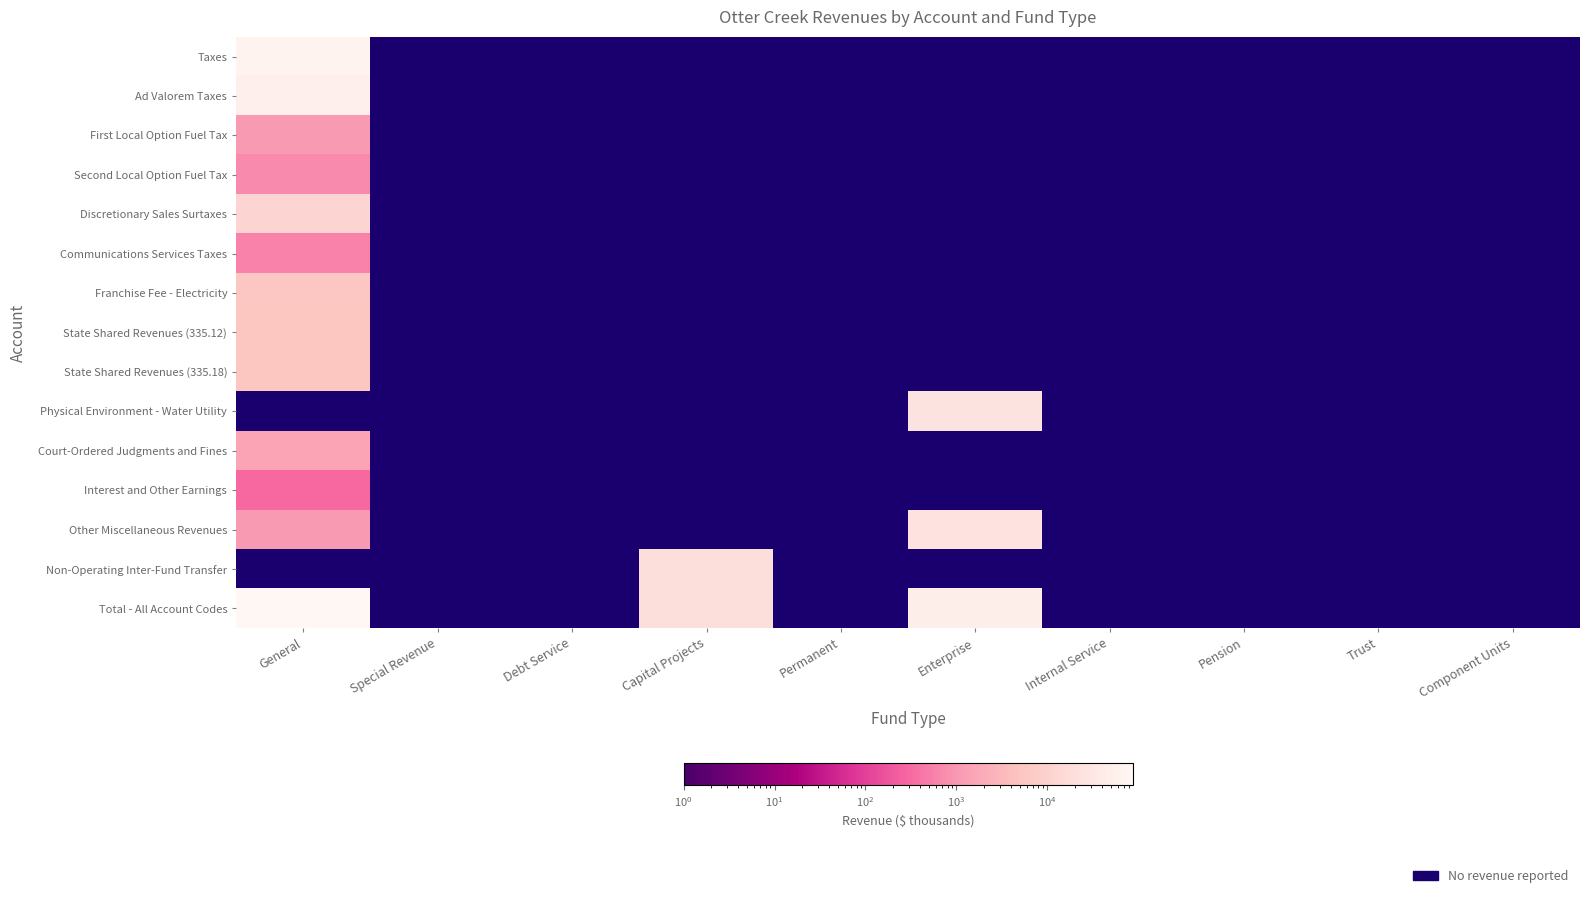

At Permanent, list the series in order from largest to smallest.

Taxes, Ad Valorem Taxes, First Local Option Fuel Tax, Second Local Option Fuel Tax, Discretionary Sales Surtaxes, Communications Services Taxes, Franchise Fee - Electricity, State Shared Revenues (335.12), State Shared Revenues (335.18), Physical Environment - Water Utility, Court-Ordered Judgments and Fines, Interest and Other Earnings, Other Miscellaneous Revenues, Non-Operating Inter-Fund Transfer, Total - All Account Codes